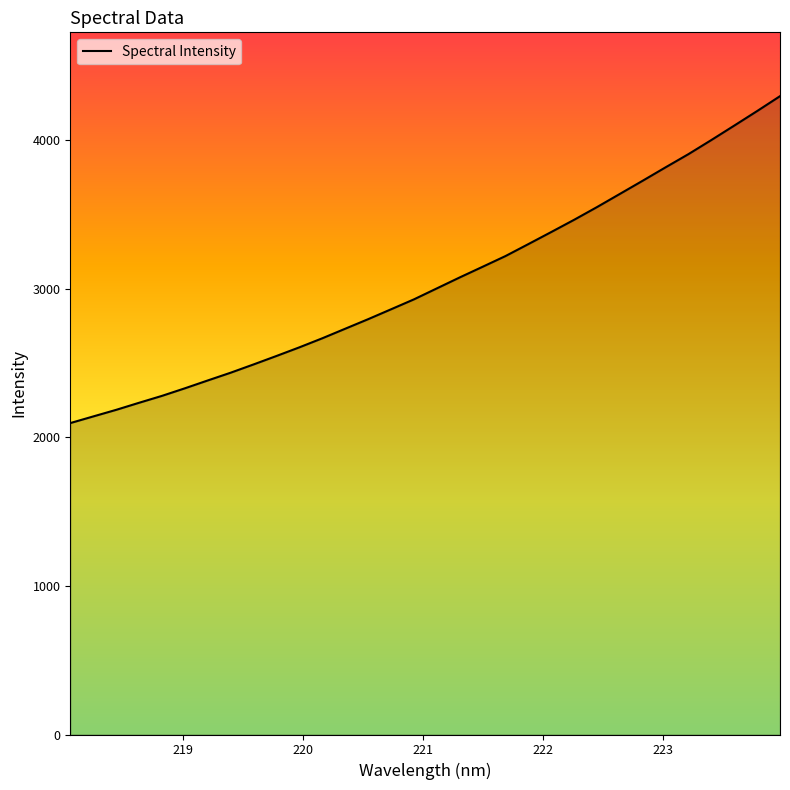

What is the minimum value shown in the chart?

2096.9